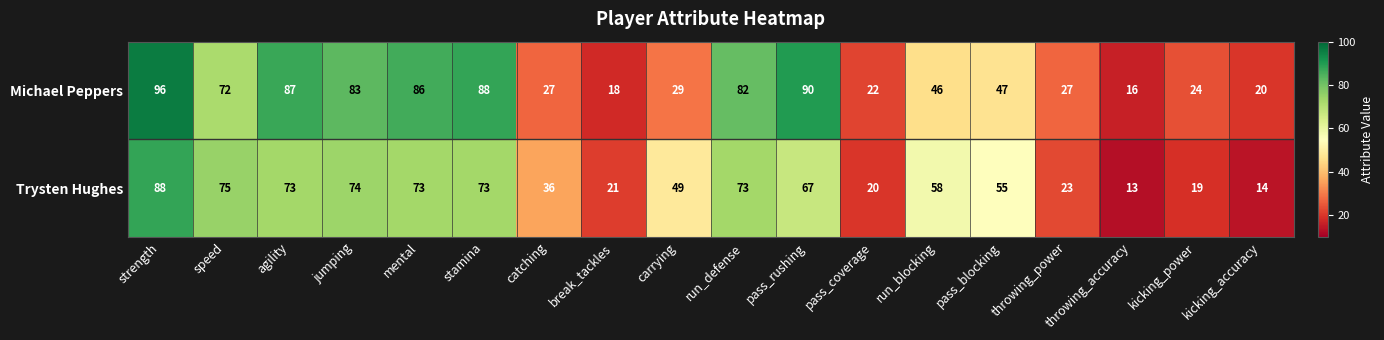

Count the number of data series in this chart.

2